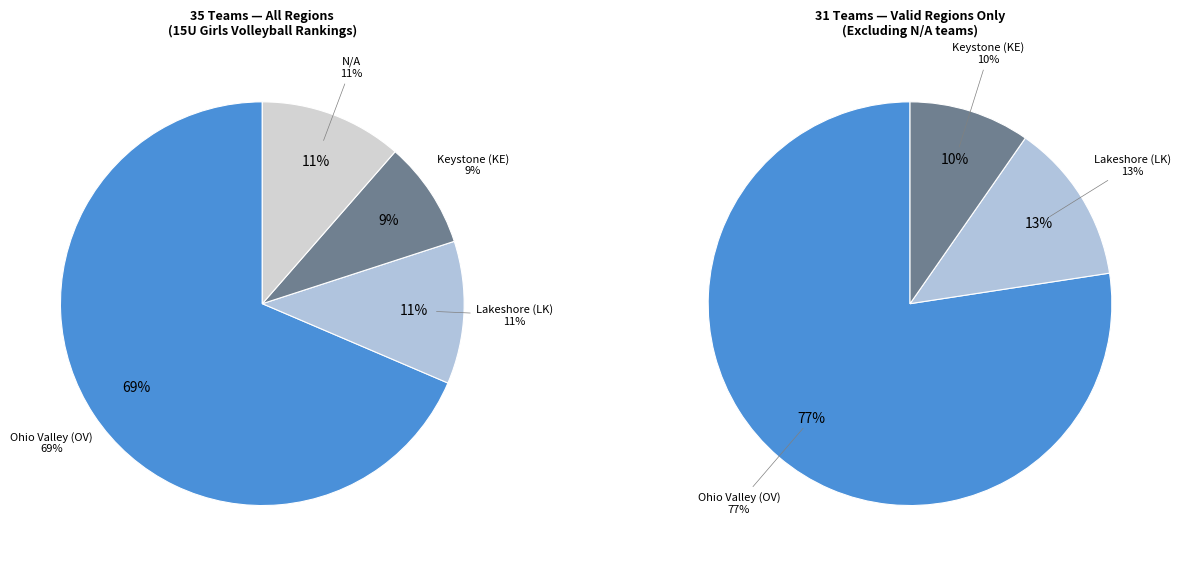

How many segments does this pie chart have?

4